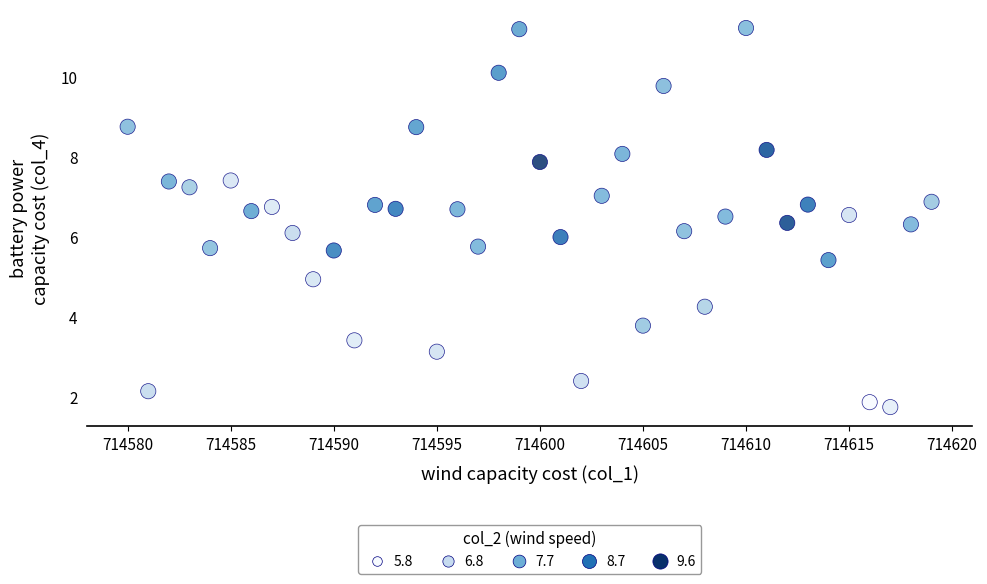

What is the range of Y values (max minus min)?

9.5